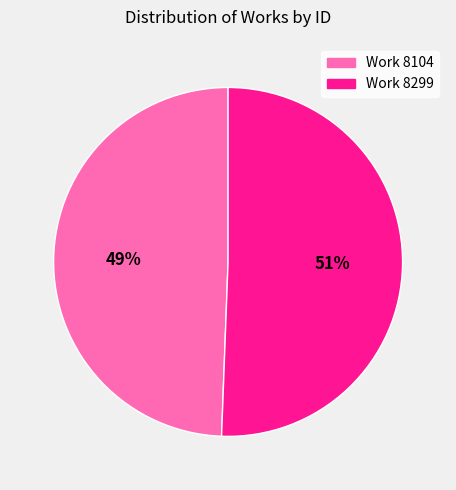

The Work 8104 slice represents 49% of the pie. True or false?

True